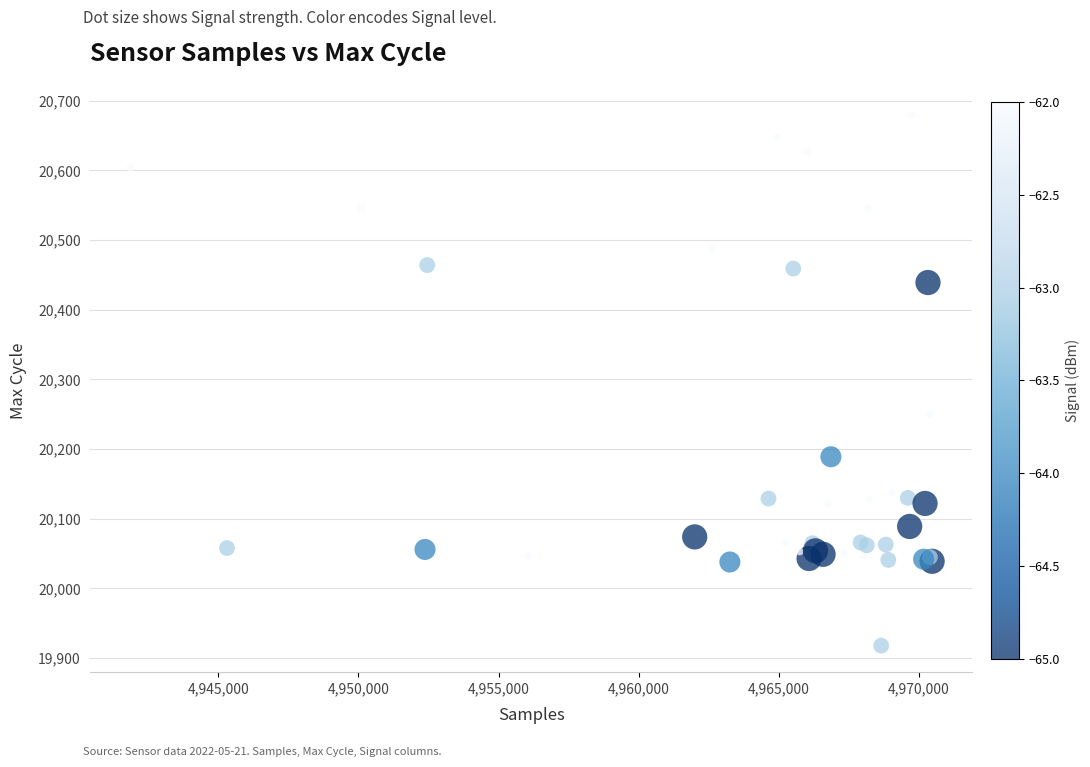

What Y value in the scatter plot is closest to 20298?

20250